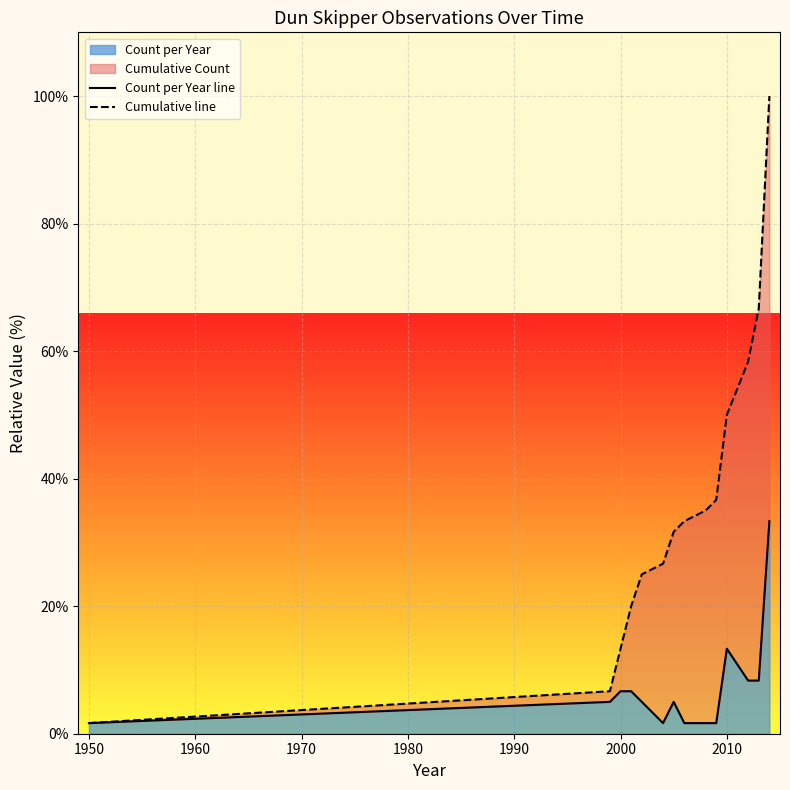

What is the maximum value for Count per Year?

33.3